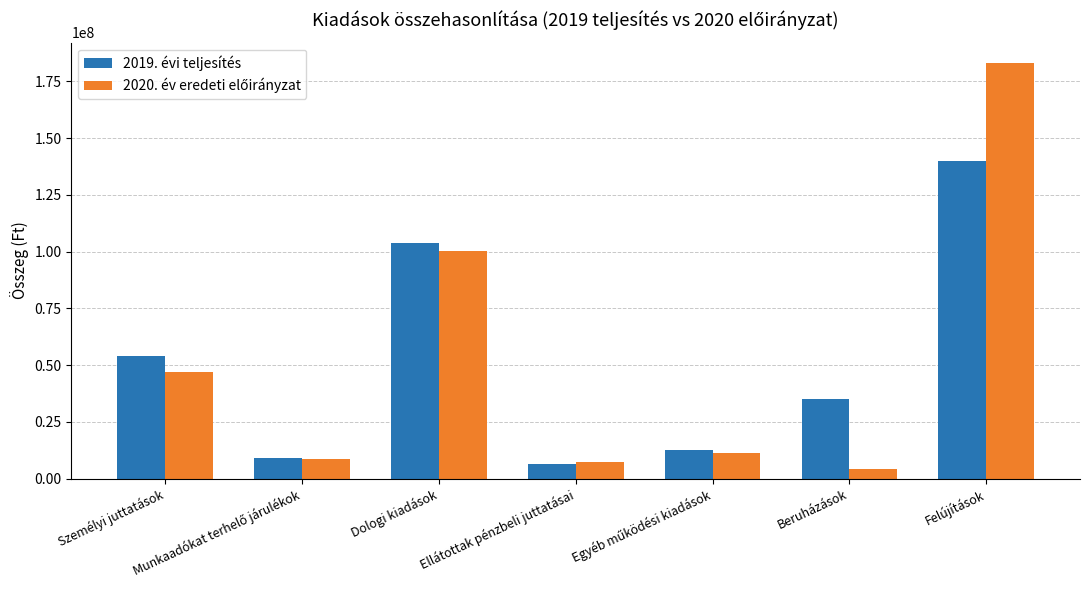

At how many categories does at least one series exceed 88213540?

2